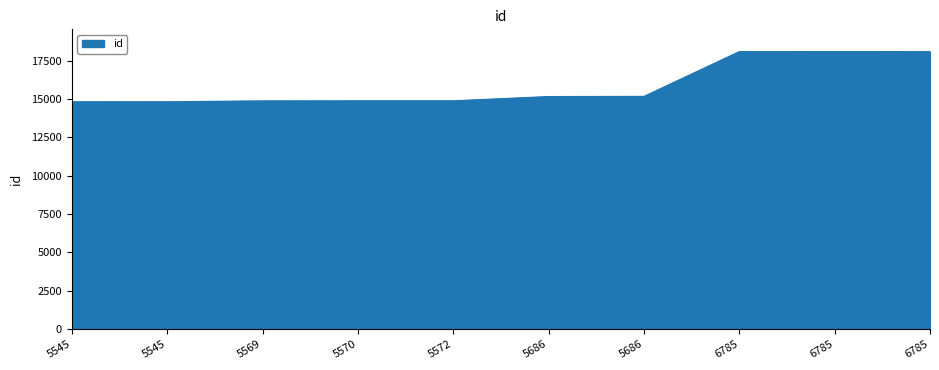

List the labels in order of value, largest first.

6785, 6785, 6785, 5686, 5686, 5572, 5570, 5569, 5545, 5545